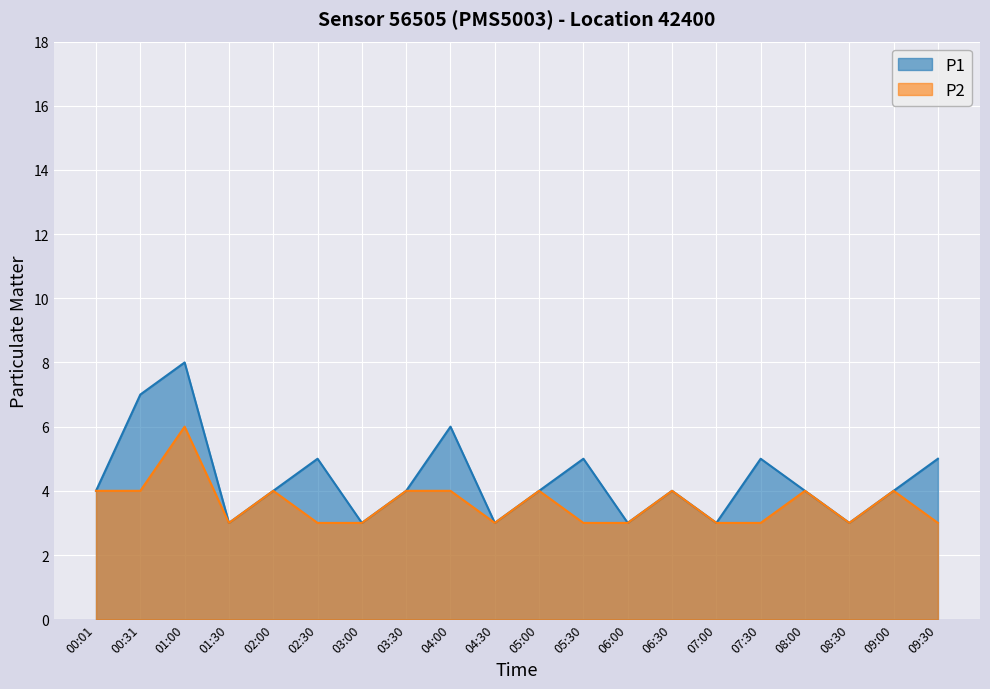

Count the P1 values in the range 3 to 5.

17